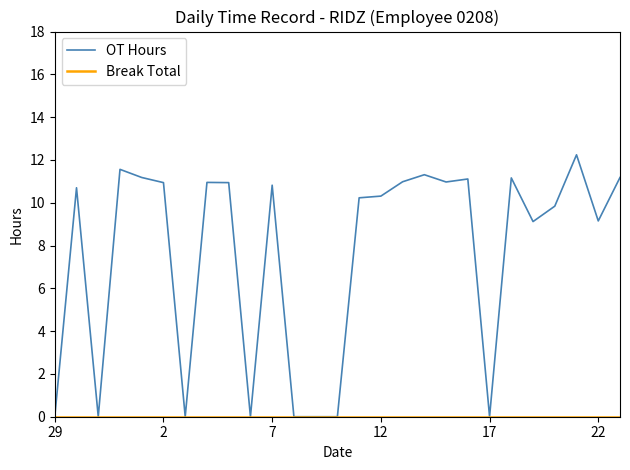

Which series has the widest spread of values?

OT Hours